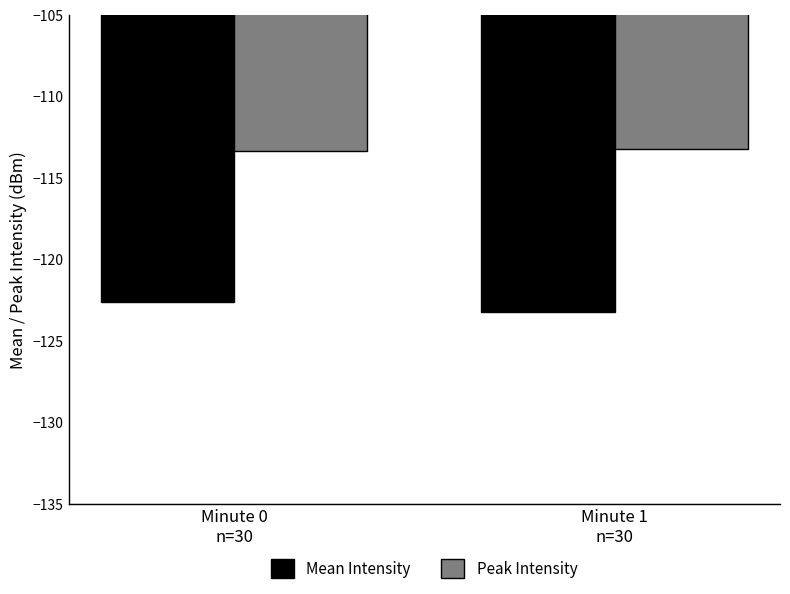

How many bars are there in each group?

2